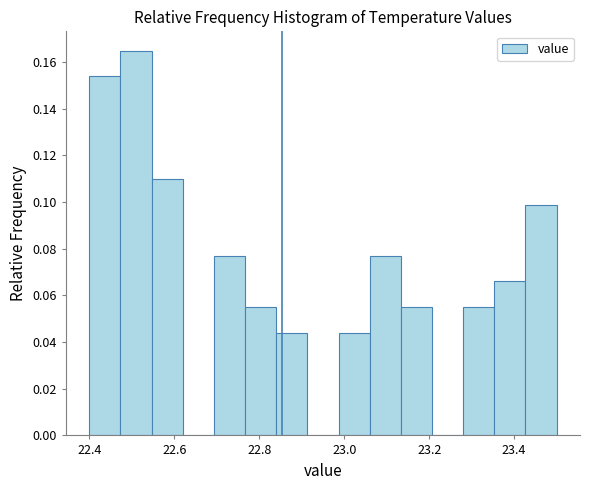

Around what value on the x-axis is the tallest bar? Give the approximate position of its centre, as read against the axis.

22.52